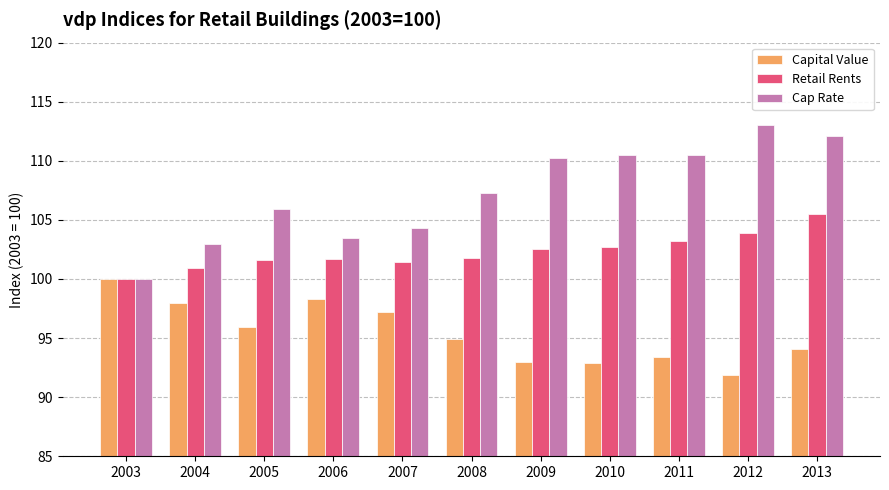

At 2012, list the series in order from smallest to largest.

Capital Value, Retail Rents, Cap Rate